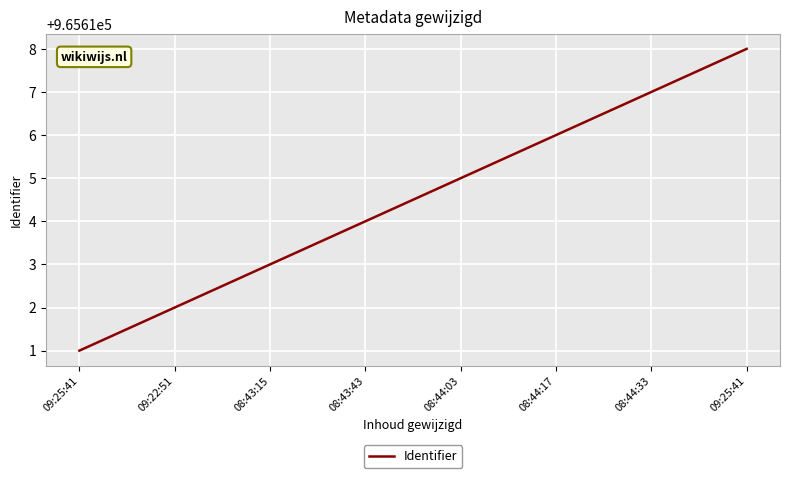

Where is the data nearest to the value 965614?

08:43:43